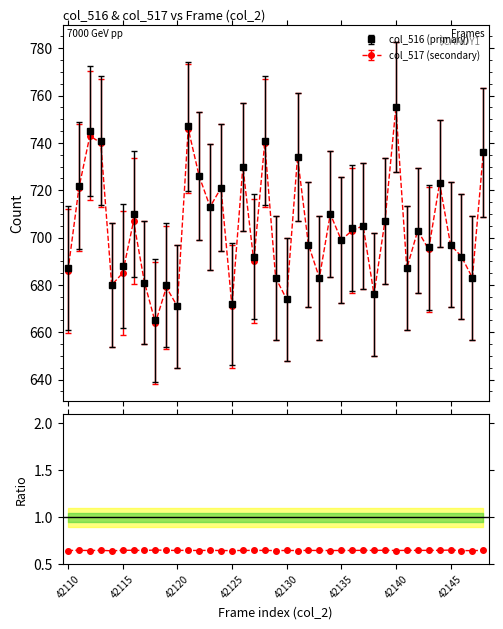

What is the sum of all col_516 values?

27456